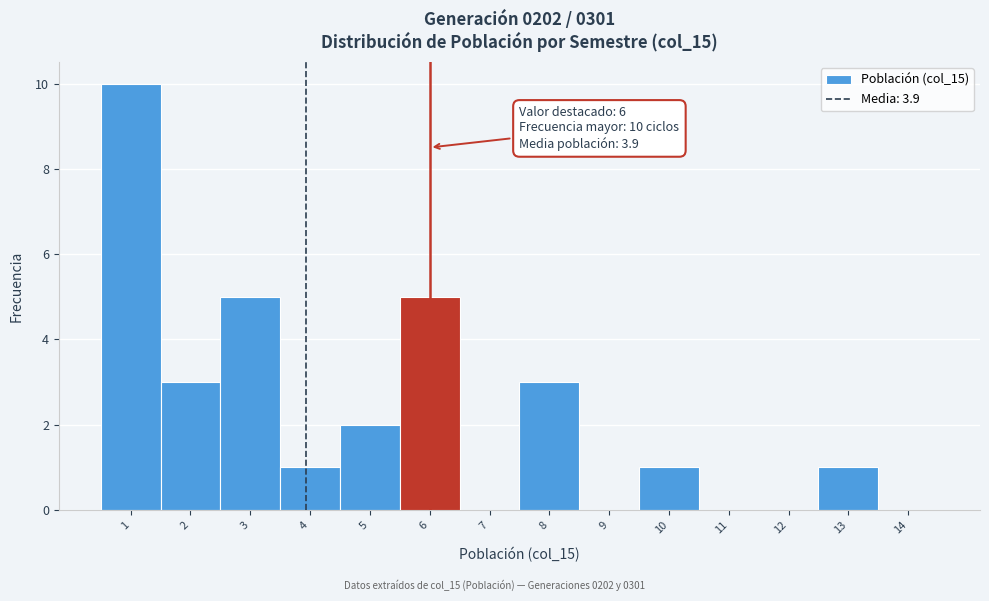

Which range on the x-axis has the tallest bar?

0.5 to 1.5